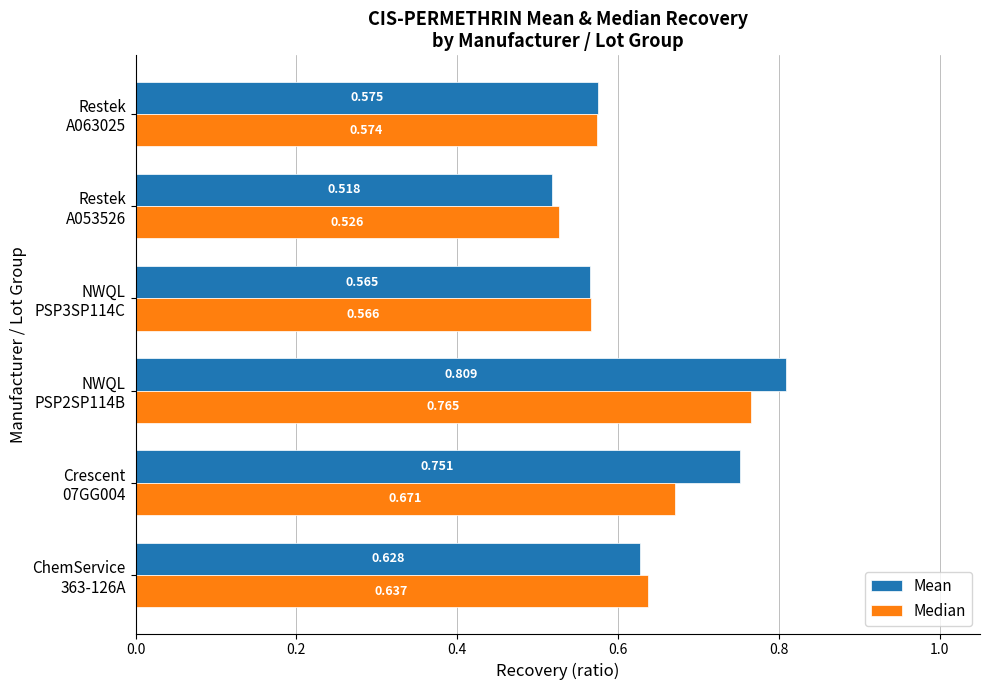

Rank the series by their average value, from lowest to highest.

Median, Mean